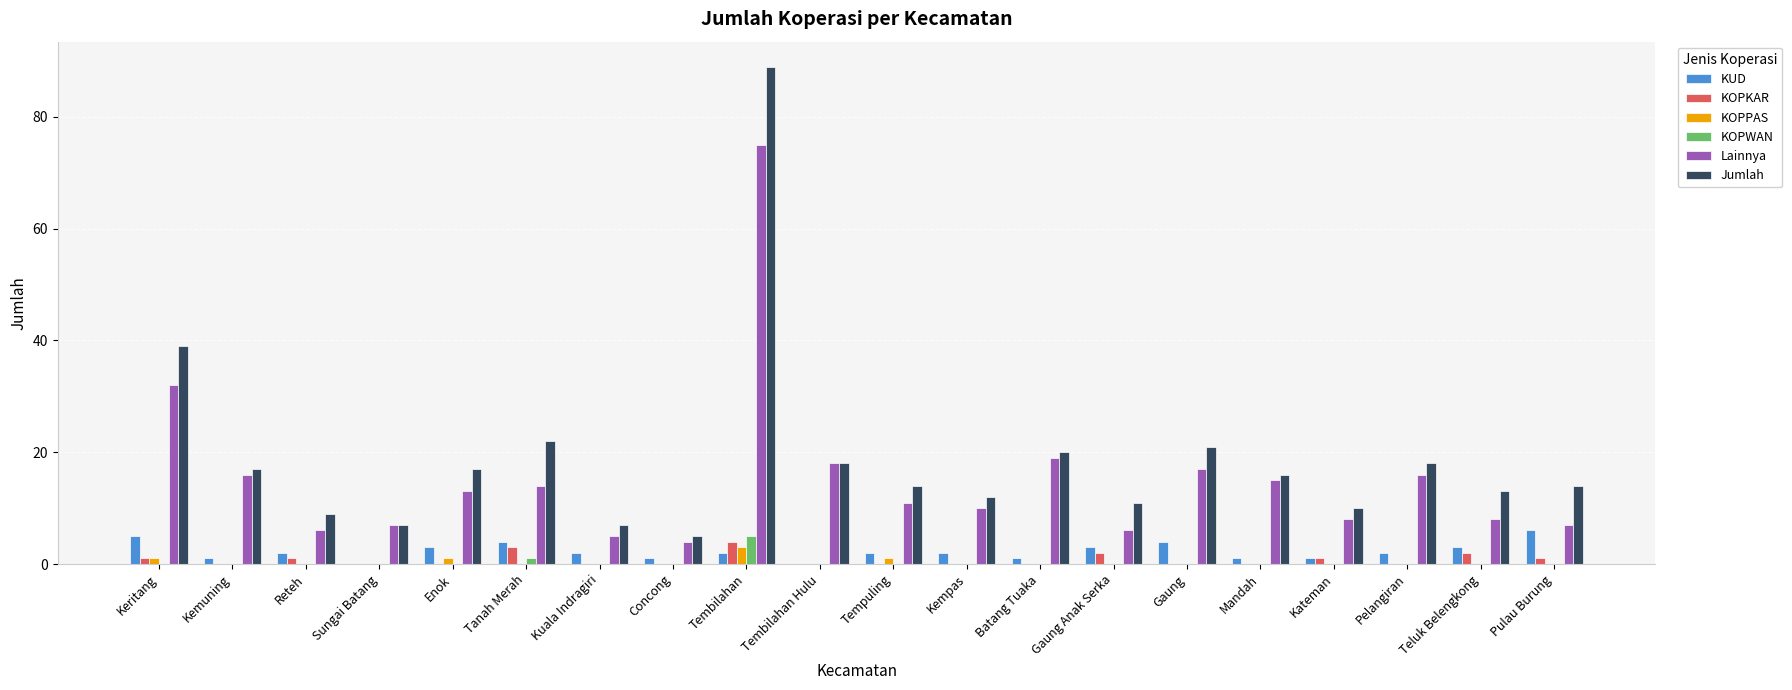

What is the sum of all Lainnya values?

307